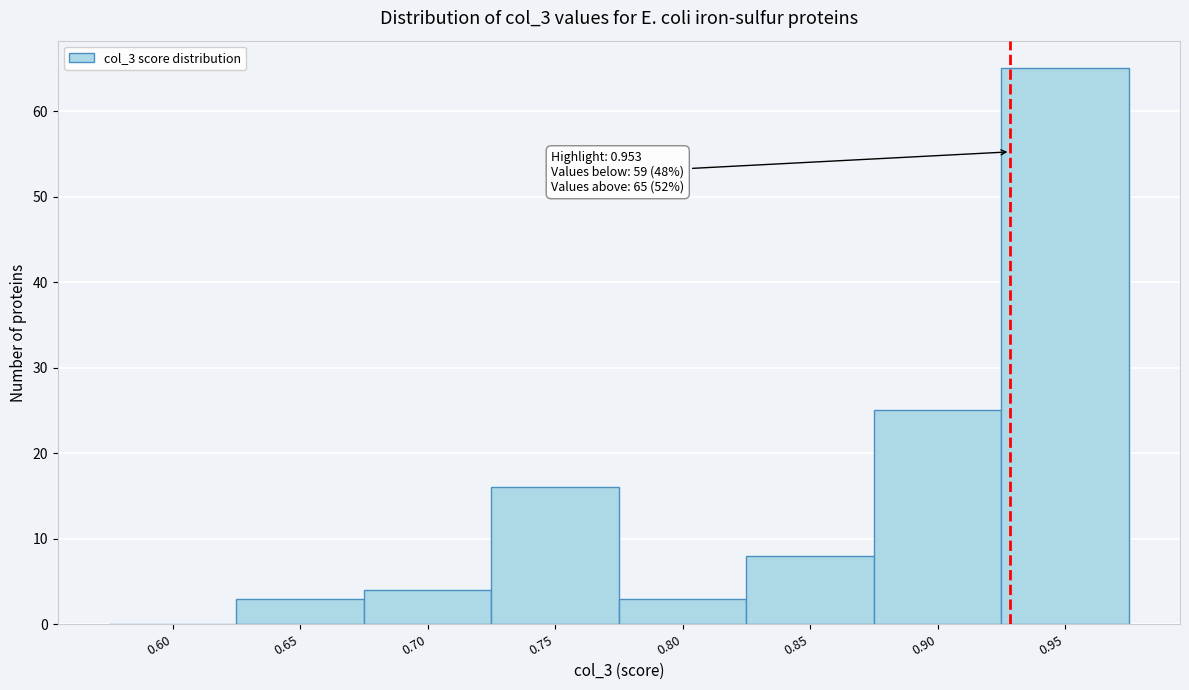

Reading left to right, extract all data points from this chart.

0.60=0	0.65=3	0.70=4	0.75=16	0.80=3	0.85=8	0.90=25	0.95=65